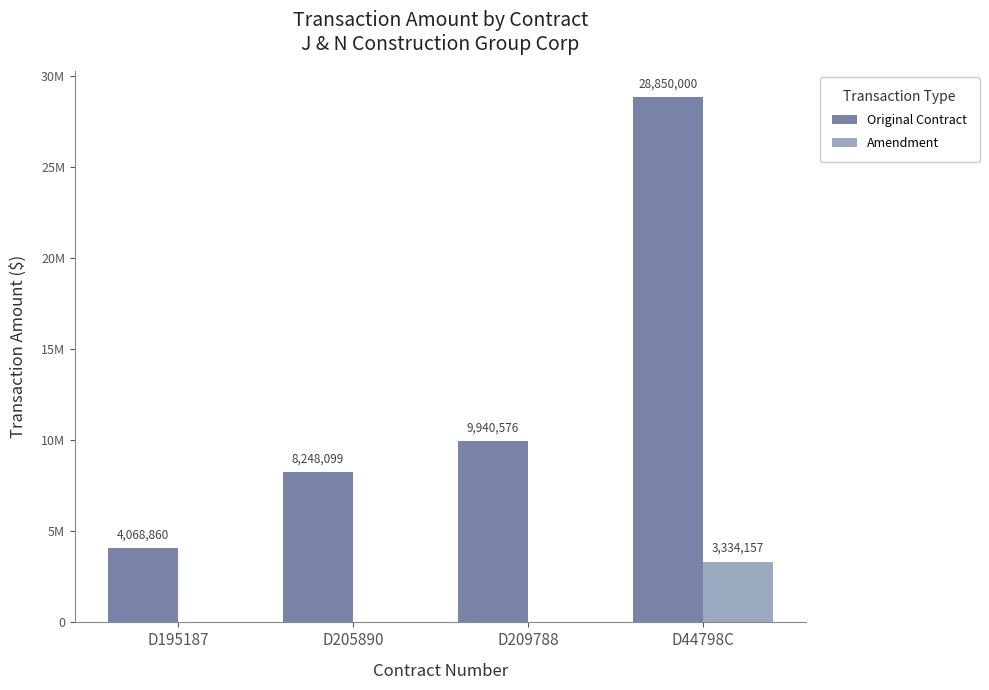

Are the bars horizontal?

No